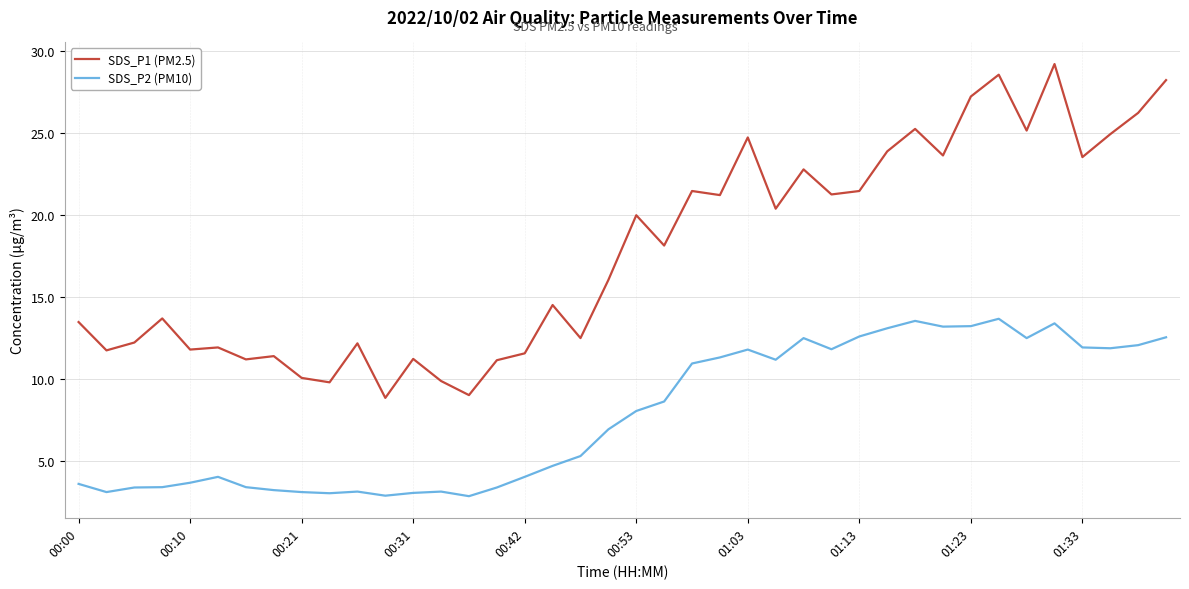

True or false: SDS_P2 (PM10) and SDS_P1 (PM2.5) intersect in this chart.

False